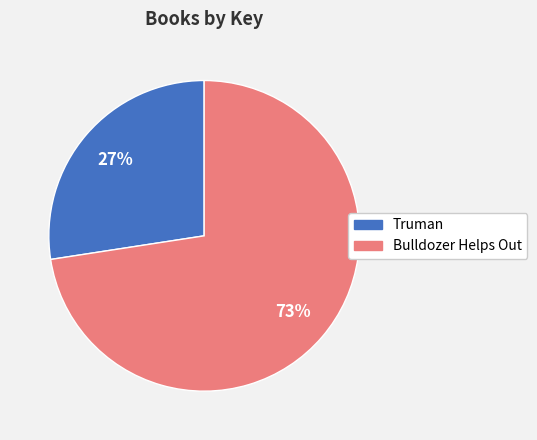

To the nearest percent, what portion does Truman represent?

27%